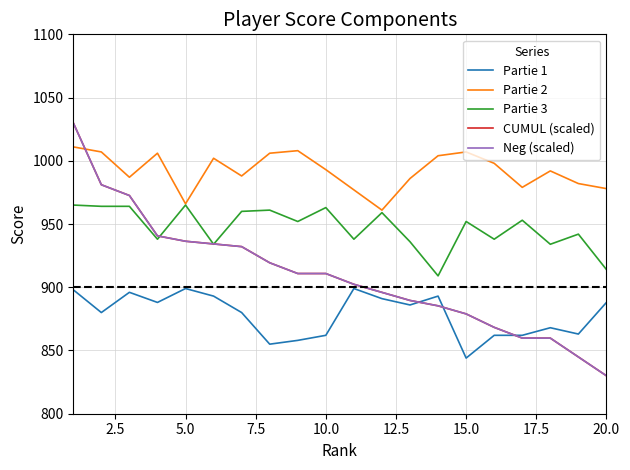

Is this an area chart (filled region under the line)?

No